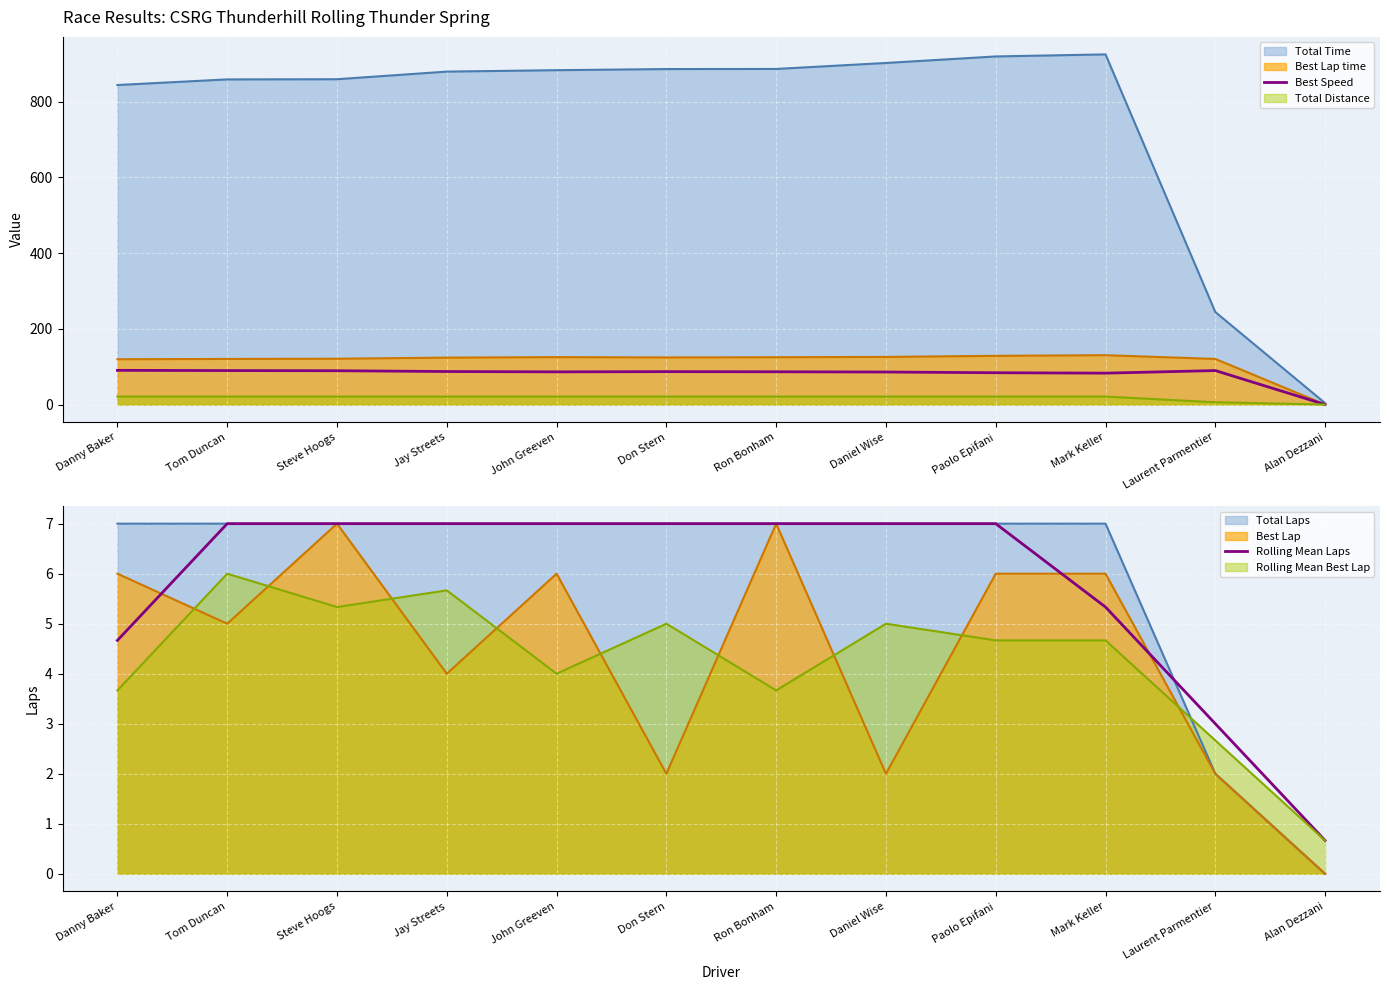

What is the difference between the maximum and minimum values in the Best Speed series?

90.3